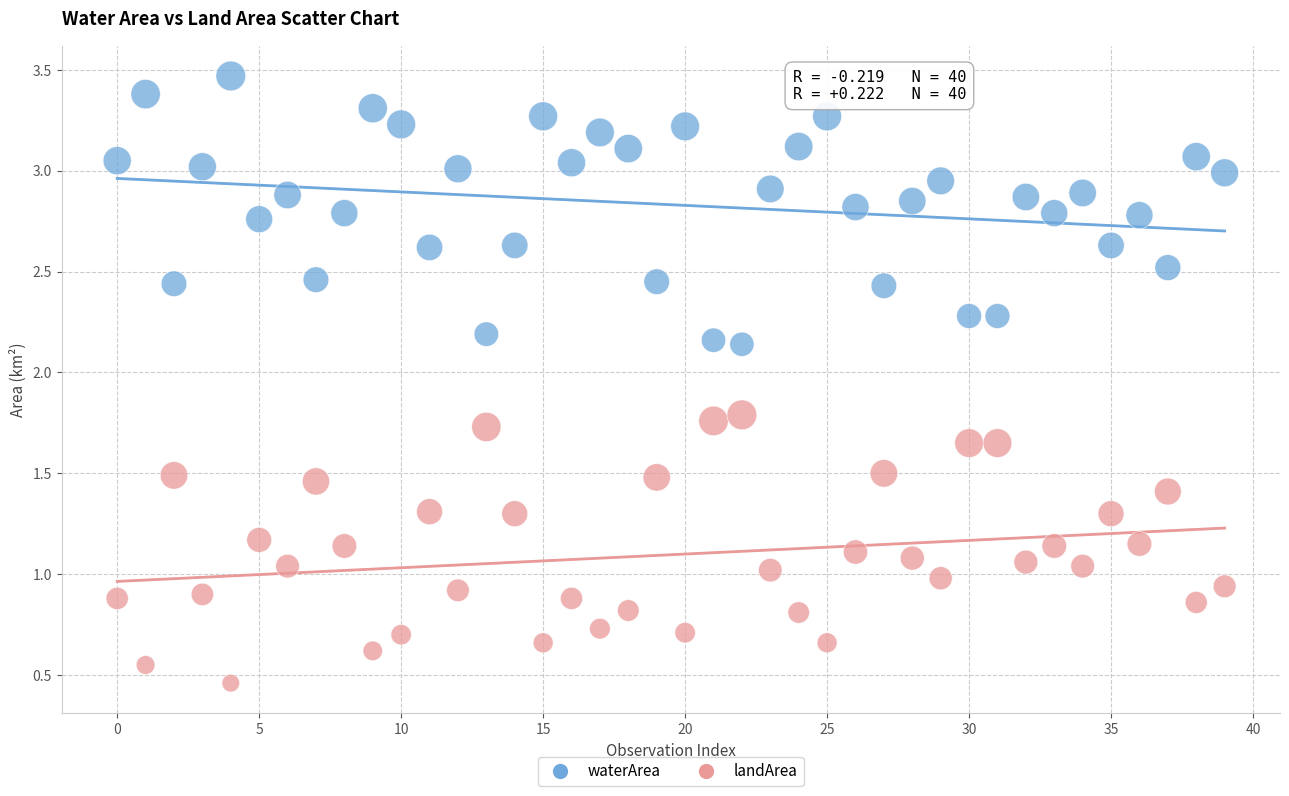

Which series reaches the maximum Y coordinate?

waterArea